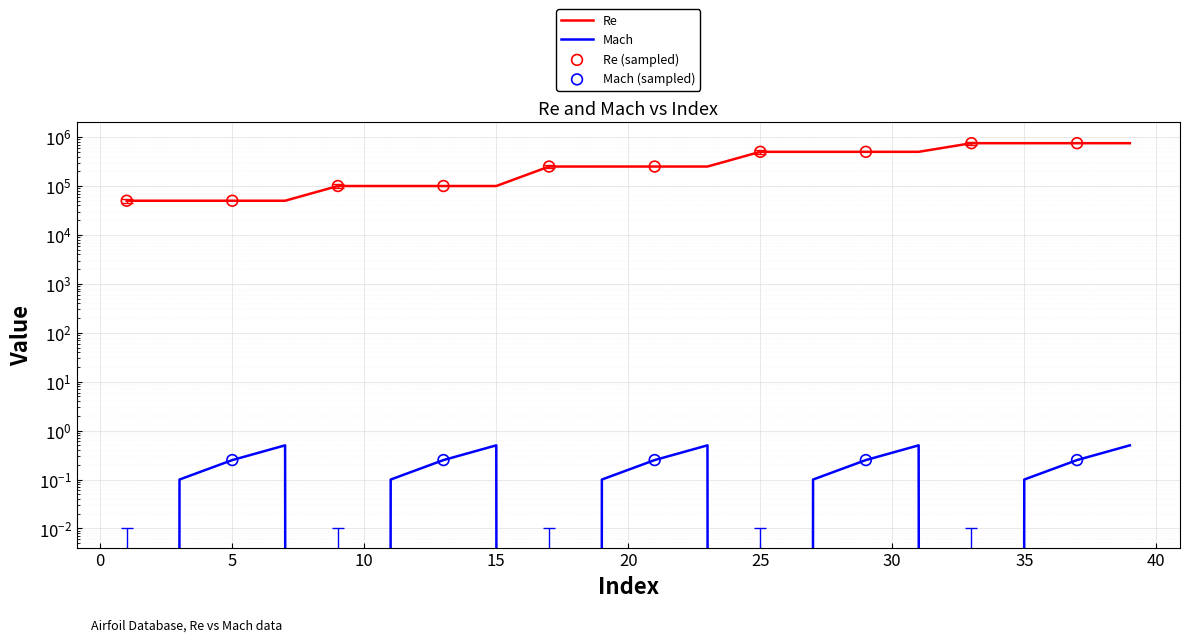

At which category is the sum across all series the highest?

39